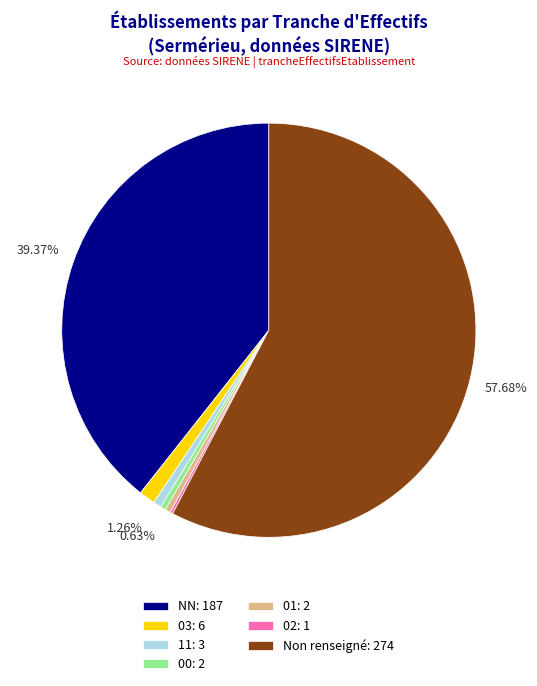

Does Non renseigné: 274 account for over 50% of the chart?

Yes